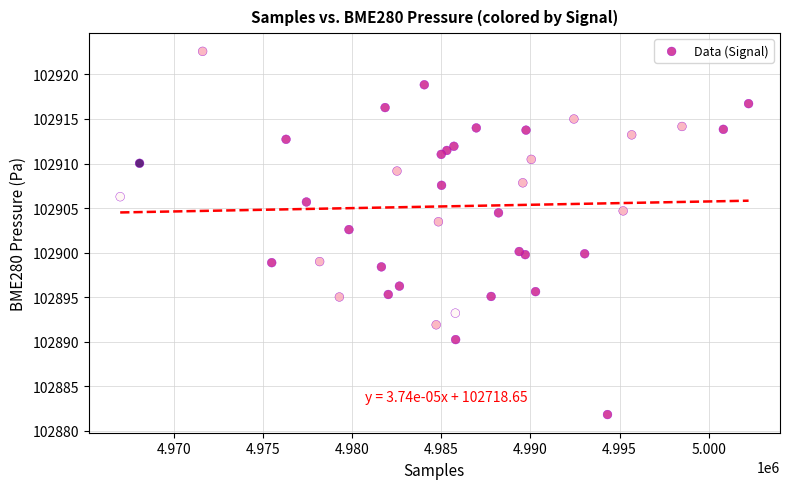

What Y value in the scatter plot is closest to 102902?

102902.6